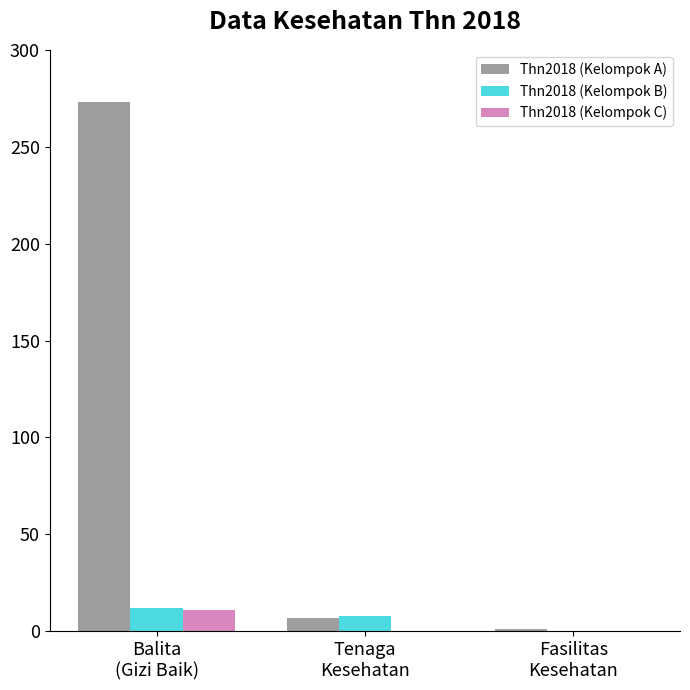

What is the greatest value displayed?

273